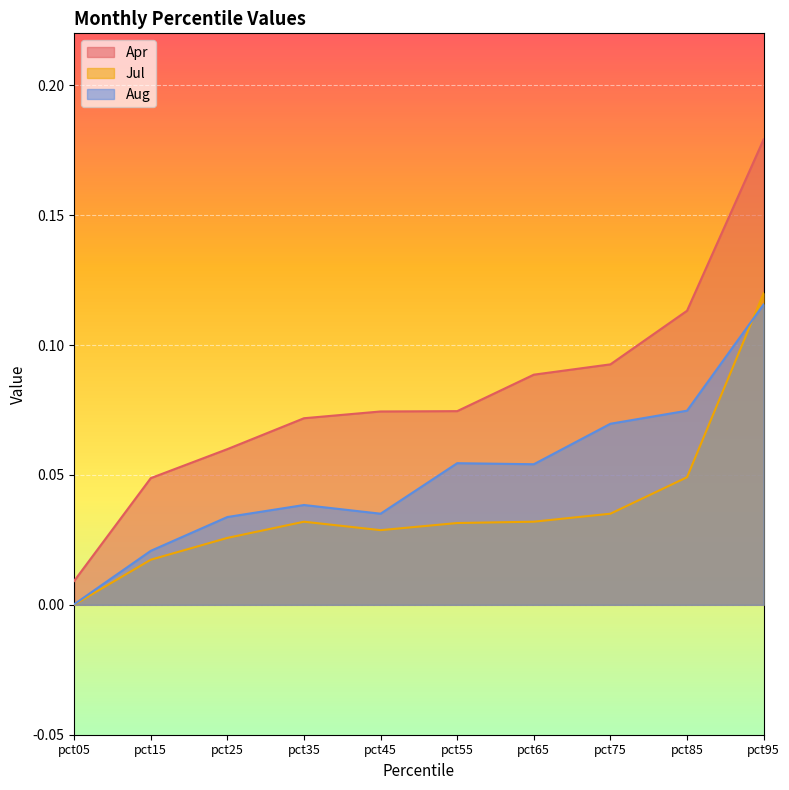

Reading left to right, extract all data points from this chart.

Apr: 0.0	0.0	0.1	0.1	0.1	0.1	0.1	0.1	0.1	0.2
Jul: 0.0	0.0	0.0	0.0	0.0	0.0	0.0	0.0	0.0	0.1
Aug: 0.0	0.0	0.0	0.0	0.0	0.1	0.1	0.1	0.1	0.1